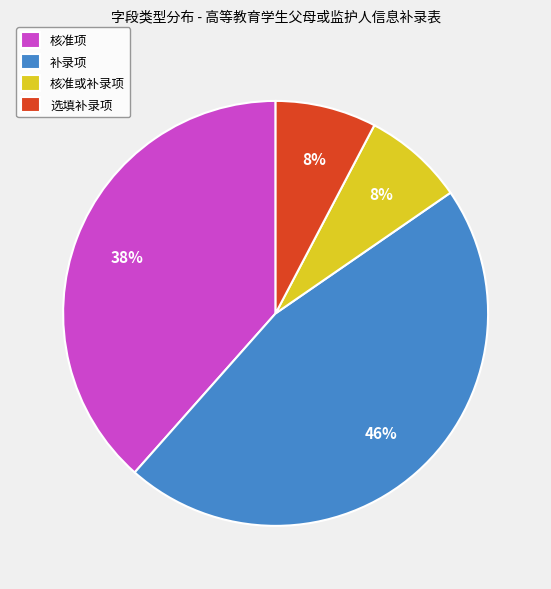

To the nearest percent, what is the difference between the largest and smallest slice percentages?

38%